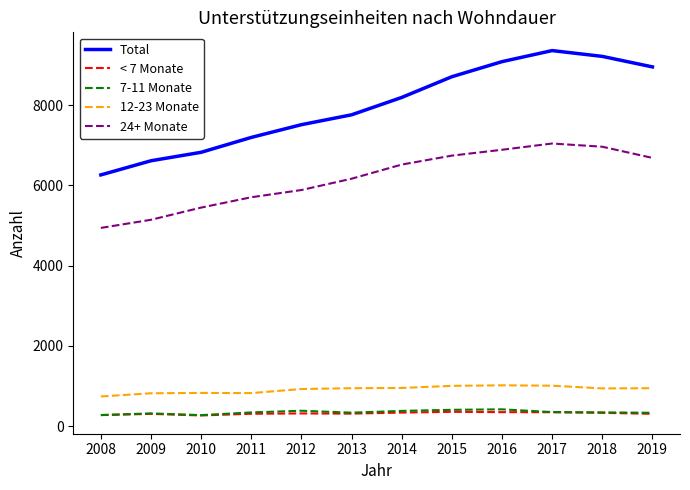

Is it true that < 7 Monate equals 304 at 2019?

True